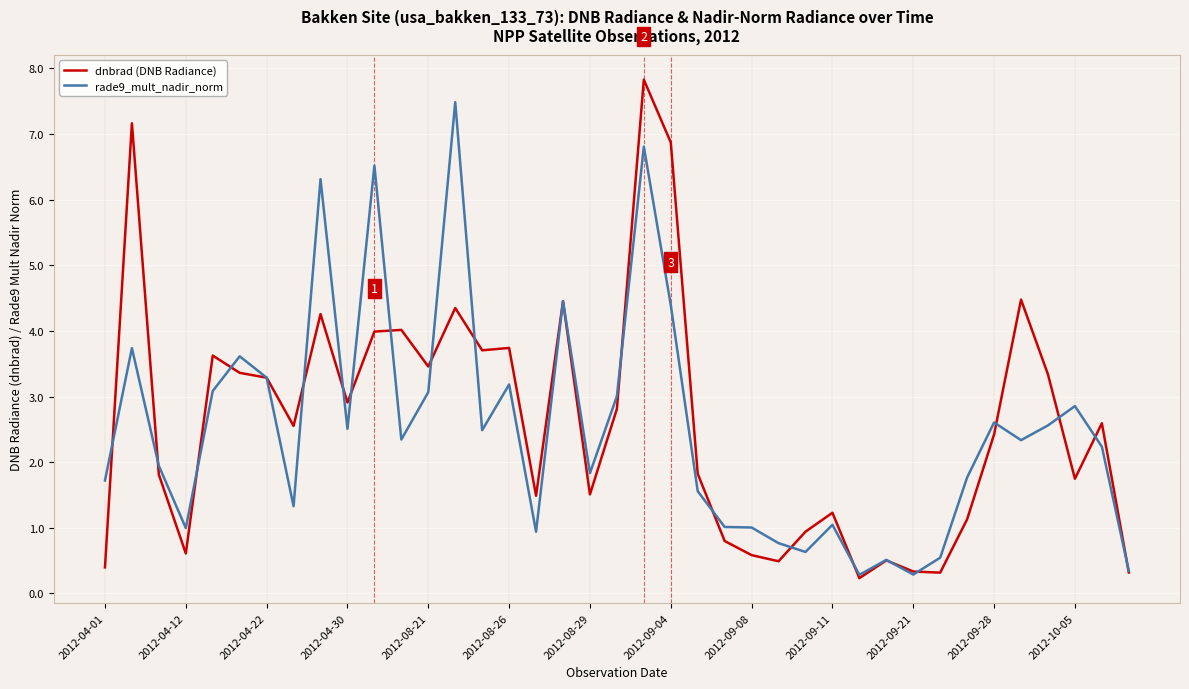

Which series has the widest spread of values?

dnbrad (DNB Radiance)